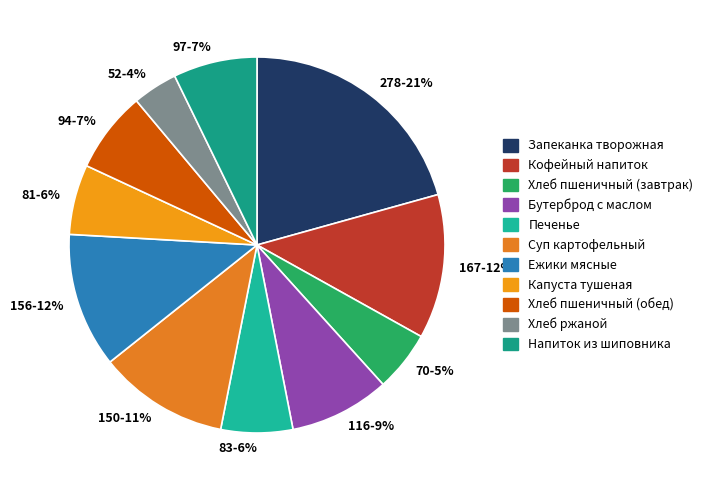

What is the ratio of the value at 97-7% to the value at 167-12%?

0.6